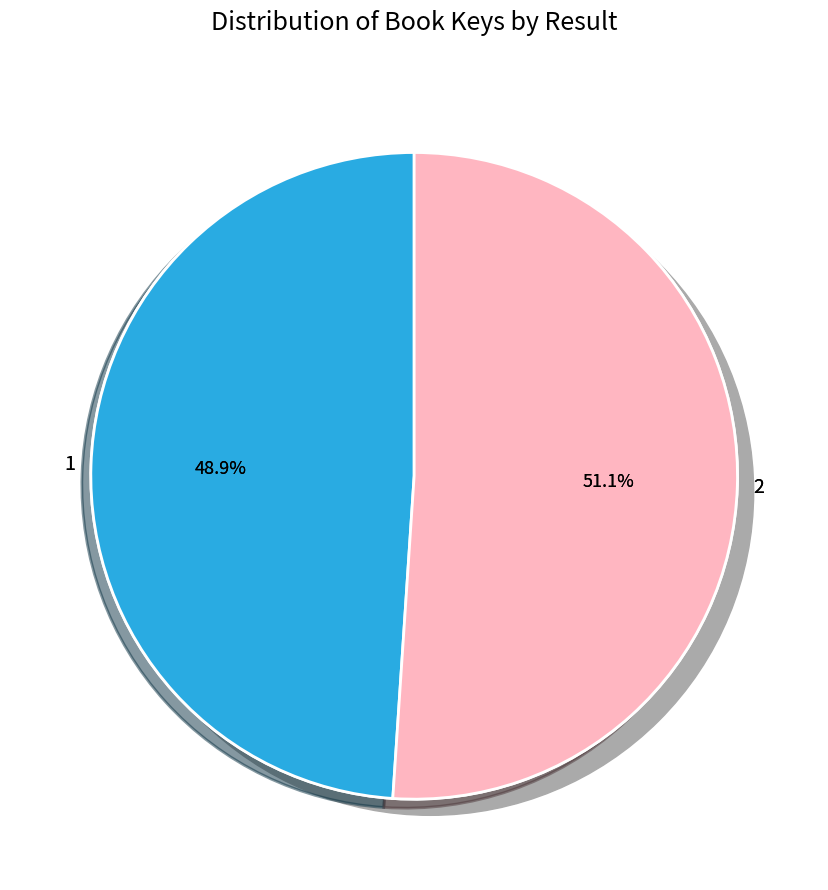

Is it true that 2 is 44% of the pie?

False